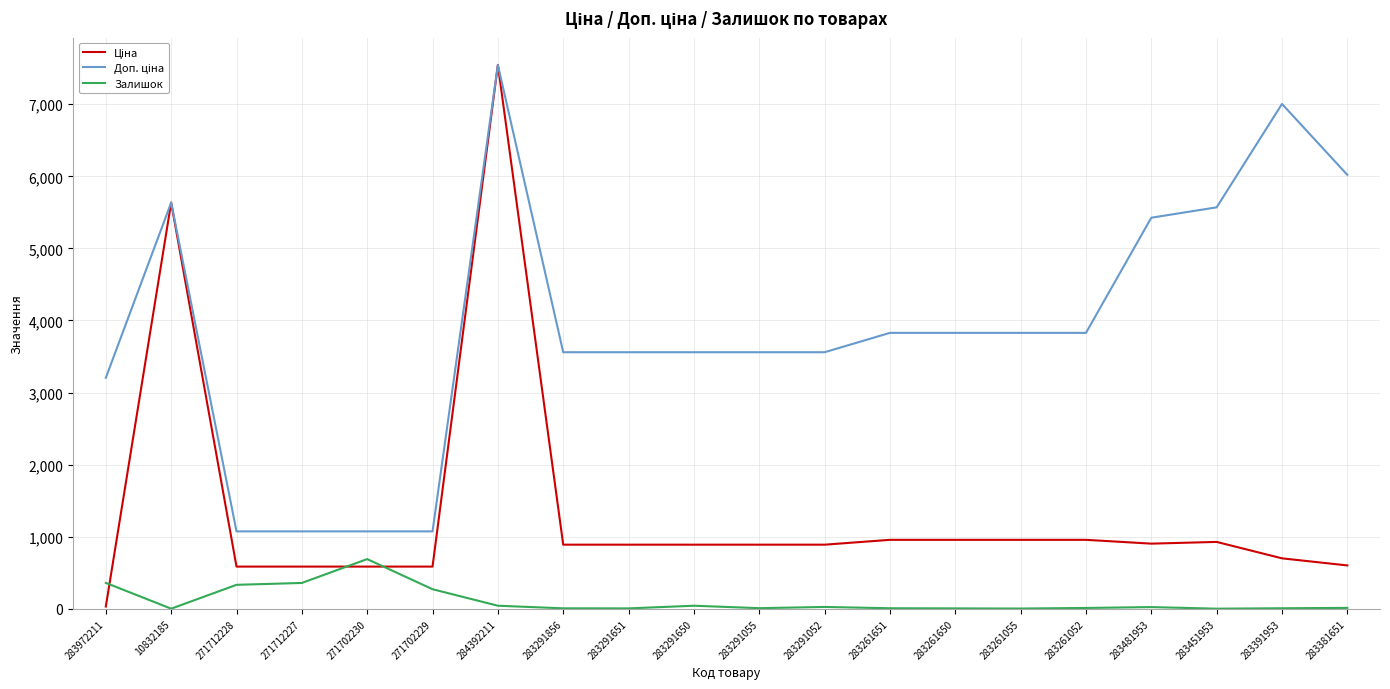

What is the difference between the maximum and minimum values in the Залишок series?

688.0